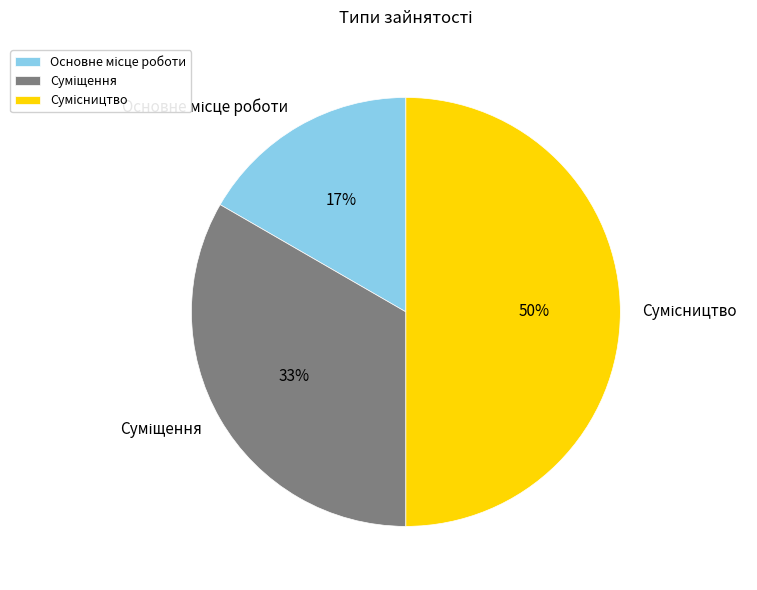

To the nearest percent, what is the average slice percentage?

33%